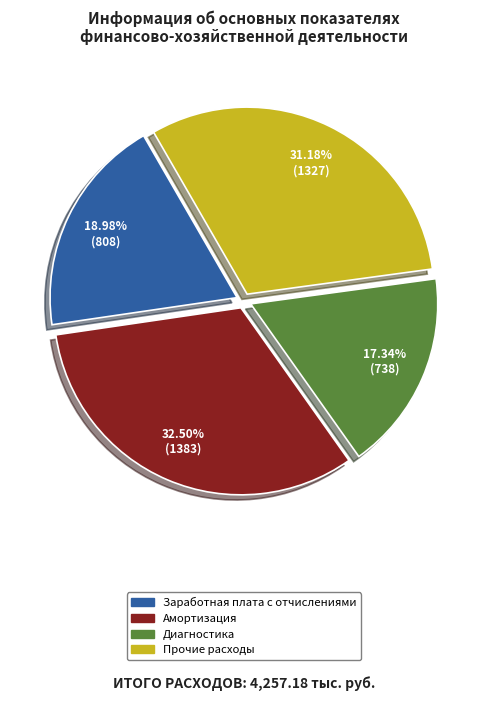

How many slices are in this pie chart?

4